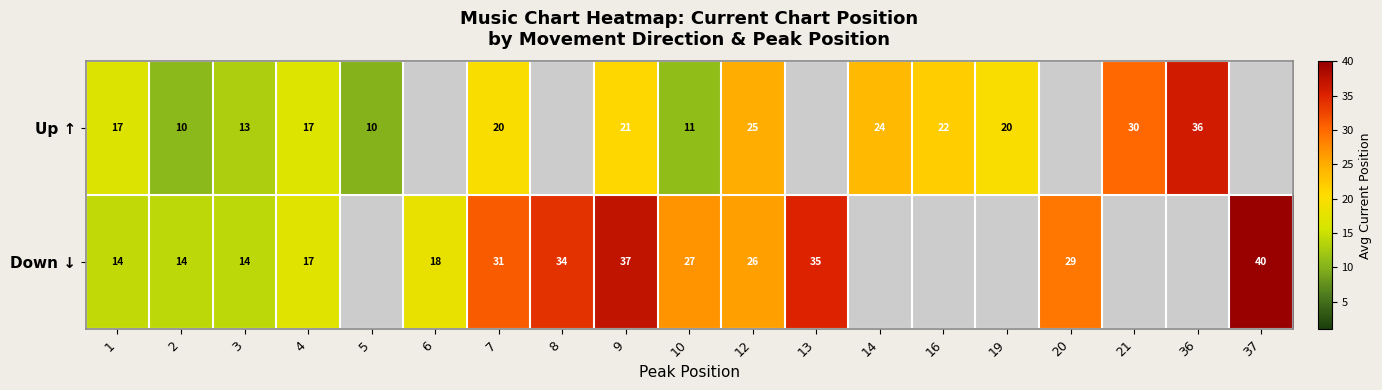

True or false: Down ↓ has a value of 14.0 at 2.

True